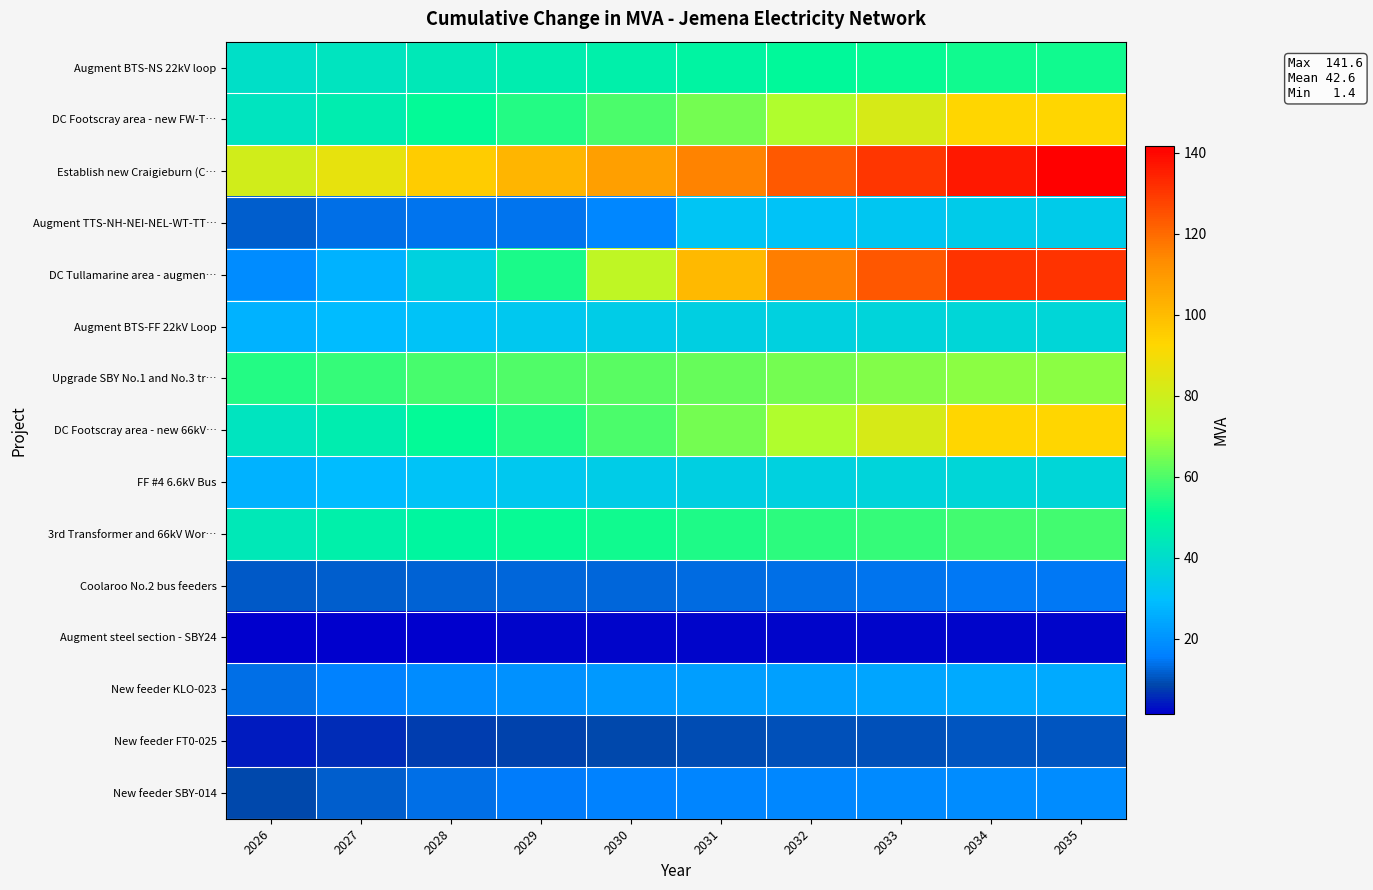

At how many categories does at least one series exceed 51?

10